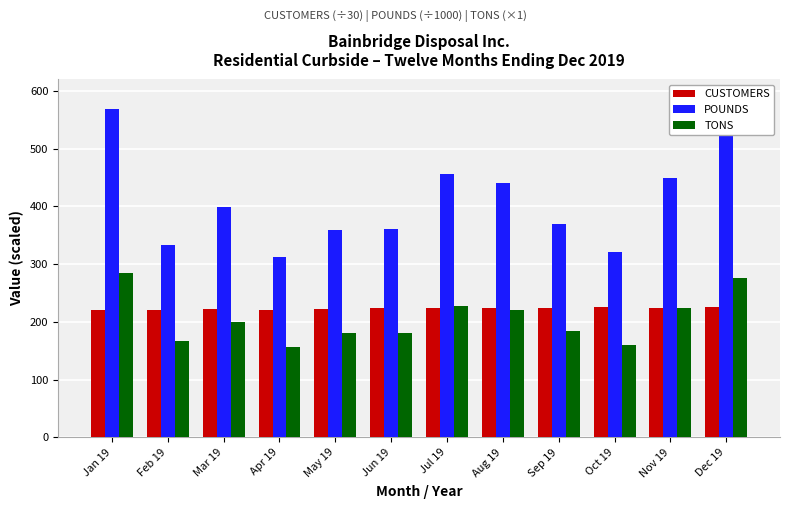

What is the difference between the maximum and minimum values in the TONS series?

128.3